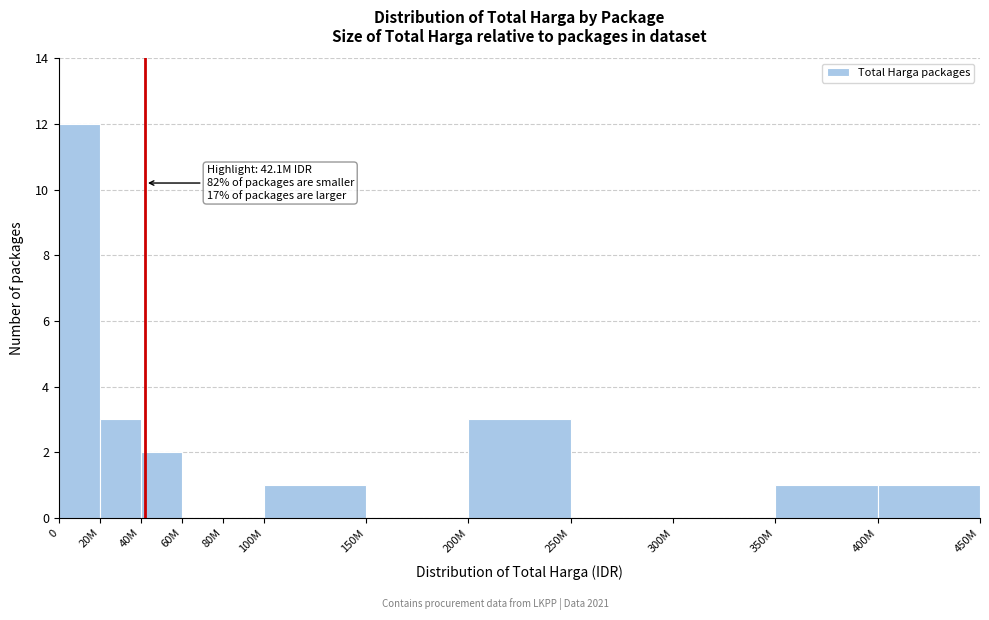

Reading left to right, what are all the values shown in this chart?

0=12	20M=3	40M=2	60M=0	80M=0	100M=1	150M=0	200M=3	250M=0	300M=0	350M=1	400M=1